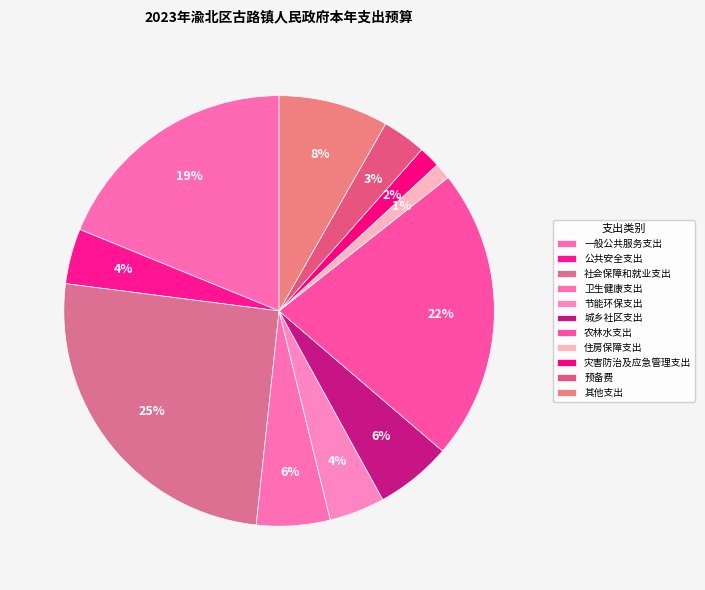

What percentage do 节能环保支出 and 公共安全支出 together represent?

8.3%